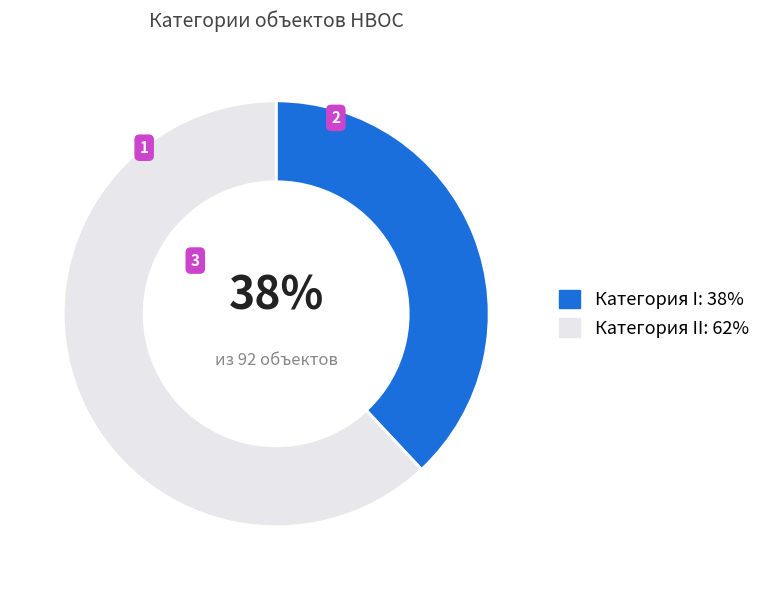

What percentage is the Категория I: 38% slice, to the nearest percent?

38%